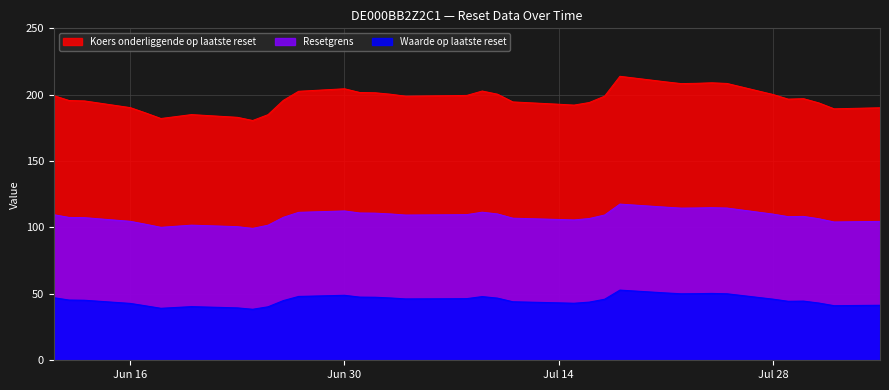

Which series has the largest total across all categories?

Koers onderliggende op laatste reset